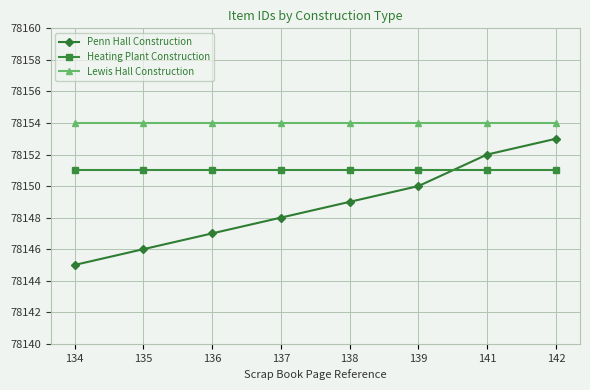

True or false: Heating Plant Construction and Lewis Hall Construction cross at least once.

False